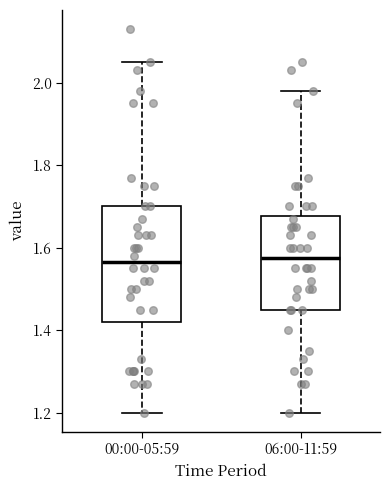

Where does the median line of the box for 00:00-05:59 sit on the y-axis? The values are not printed on the chart, so give them approximately, as read against the axis.

1.56